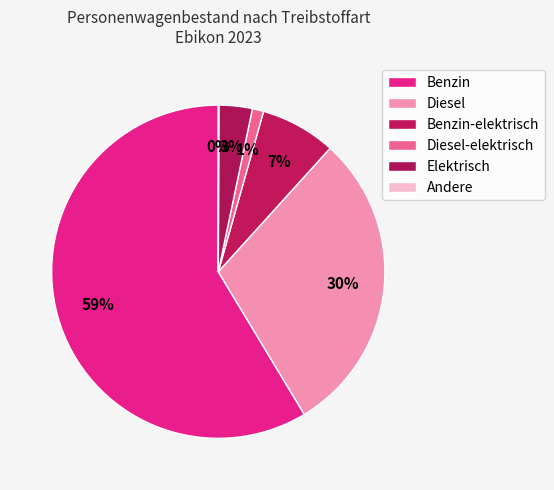

How many slices are in this pie chart?

6